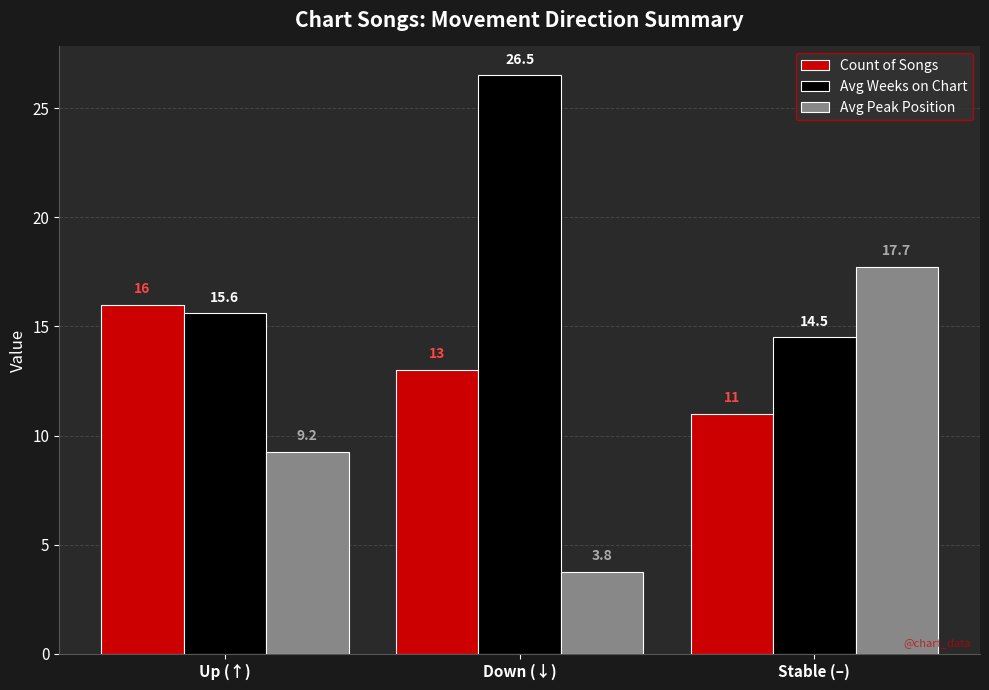

At which label does Avg Weeks on Chart first exceed 15?

Up (↑)